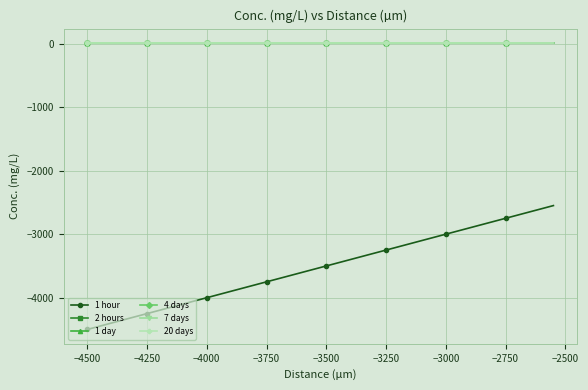

True or false: 1 day has more than 2 points higher than both neighbors.

True